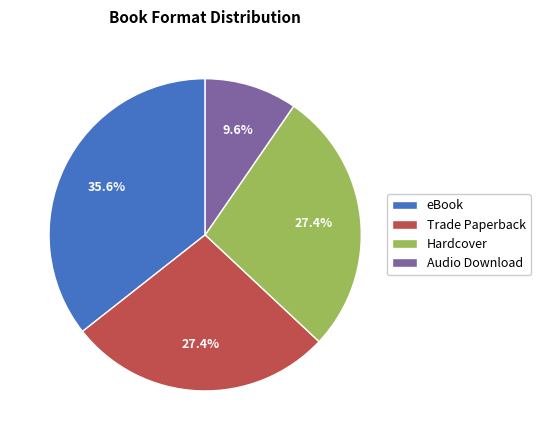

To the nearest percent, what portion does Audio Download represent?

10%